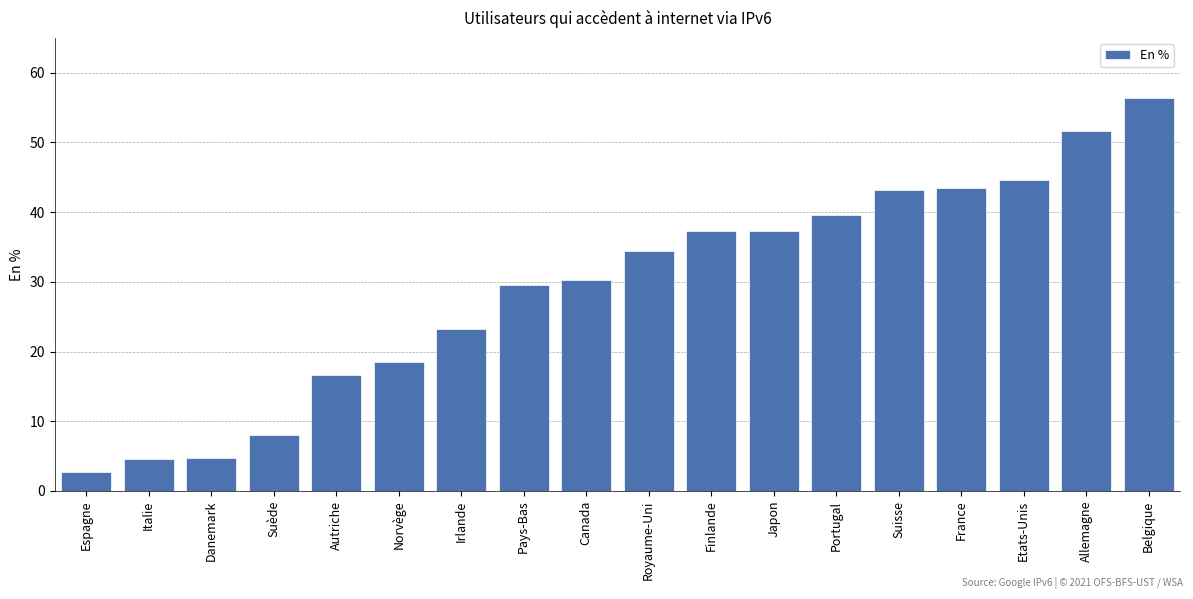

True or false: the data shows 34.4 at Royaume-Uni.

True